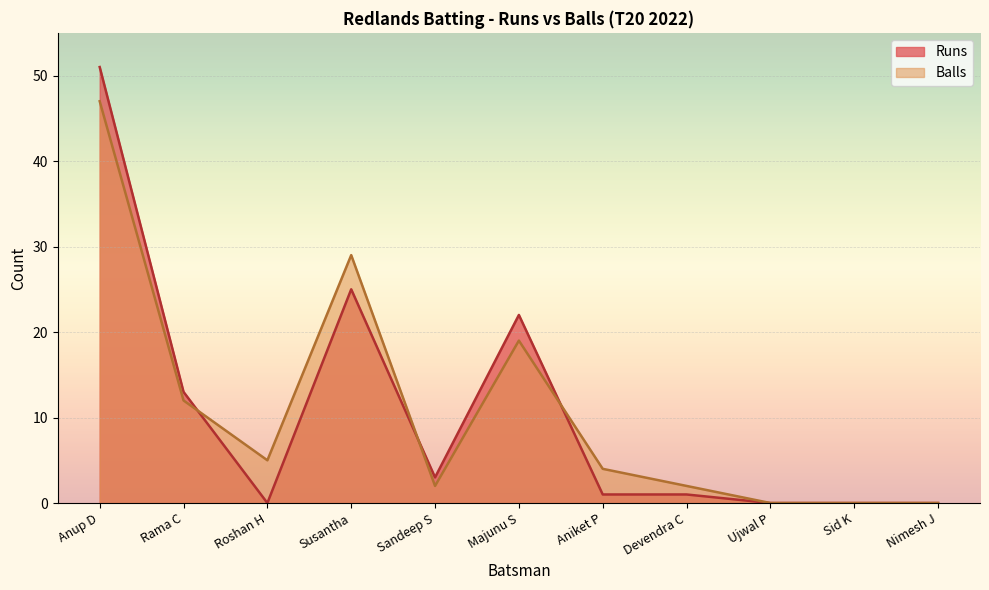

How many positive values does the Balls series have?

8